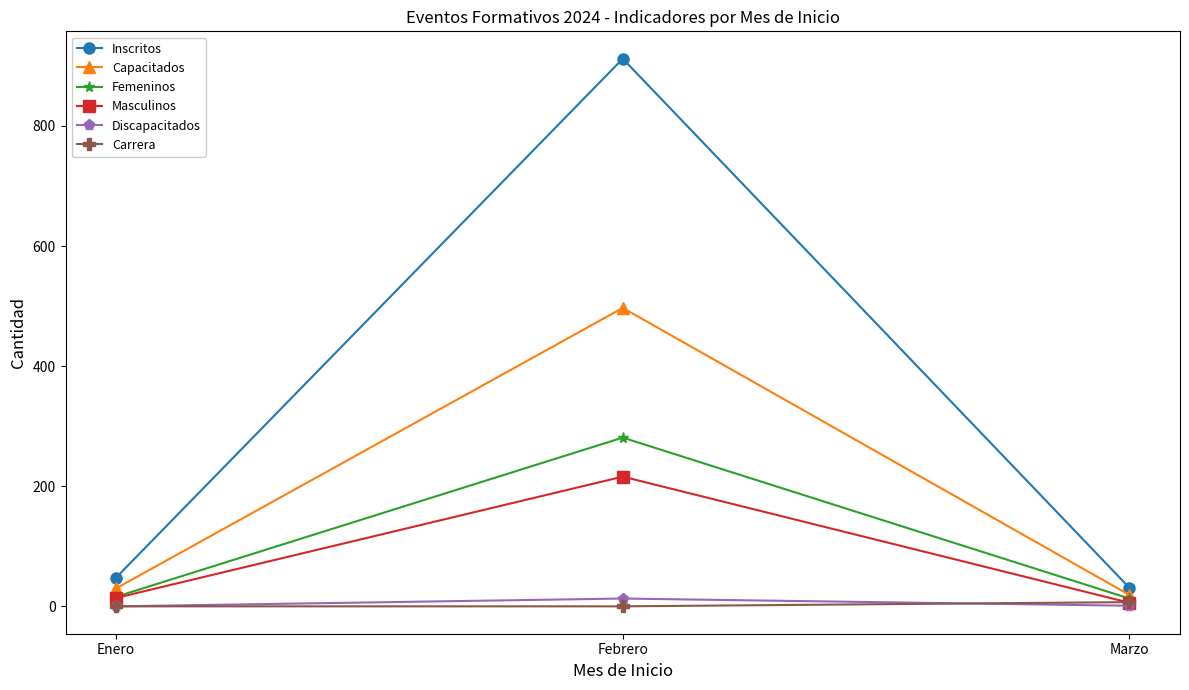

What is the label of the 3rd point from the left?

Marzo